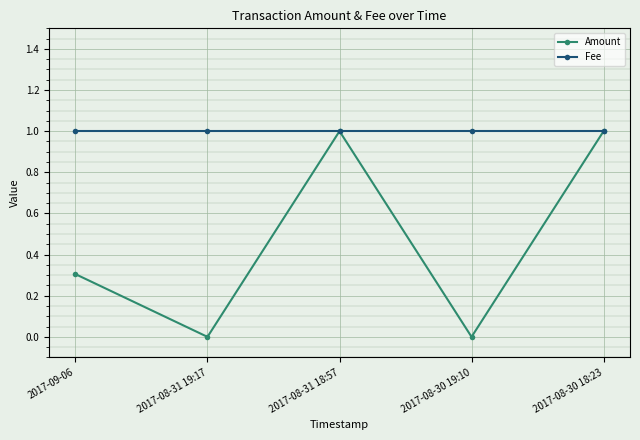

Which series has the largest total across all categories?

Fee